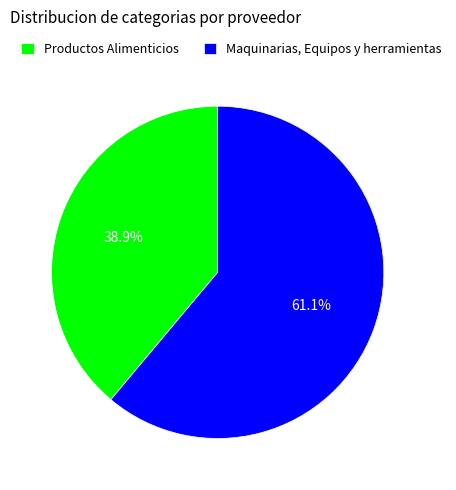

True or false: Productos Alimenticios accounts for 39% of the total.

True